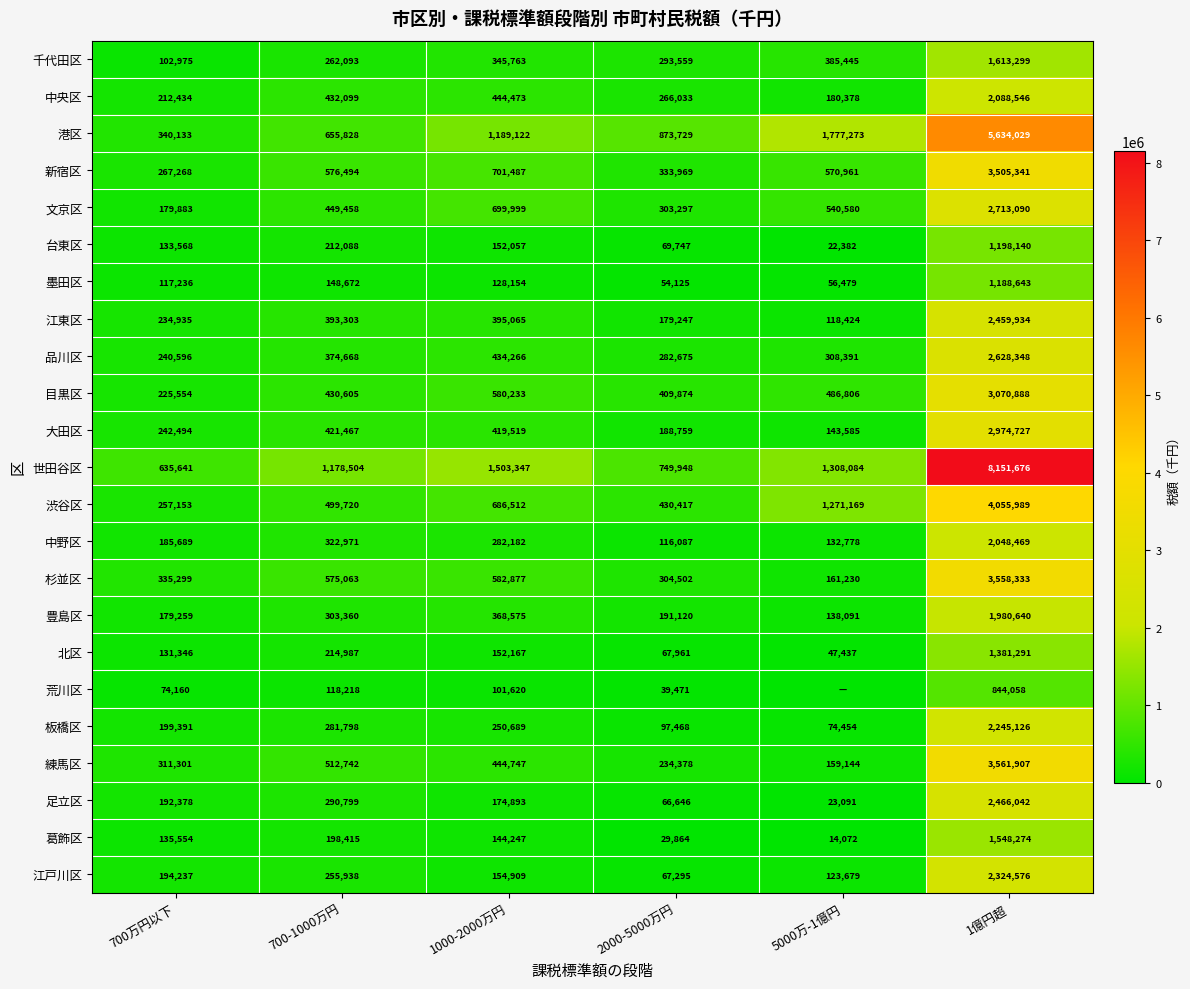

What is the spread (max minus min) of values at 1000-2000万円?

1401727